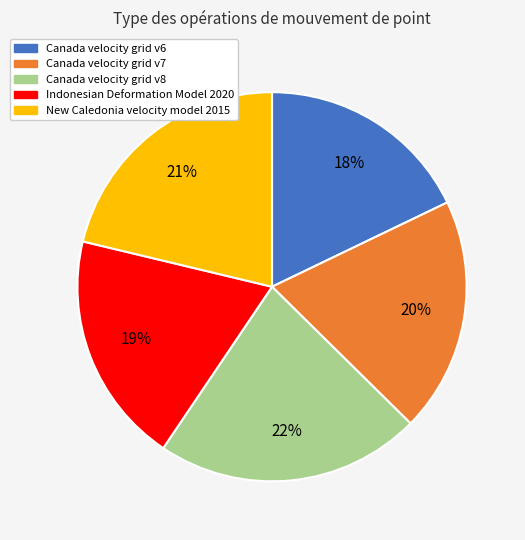

What is the ratio of the value at Canada velocity grid v6 to the value at Indonesian Deformation Model 2020?

0.9